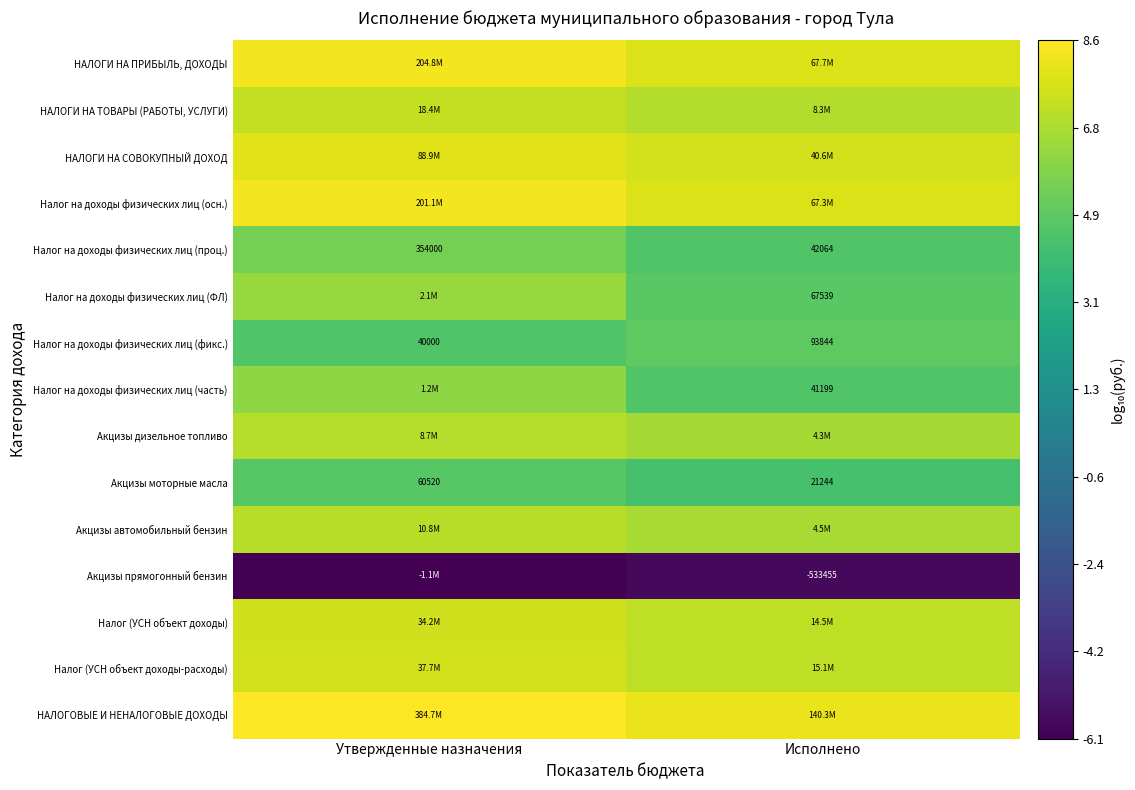

What is the total value across all series at Утвержденные назначения?

90.8